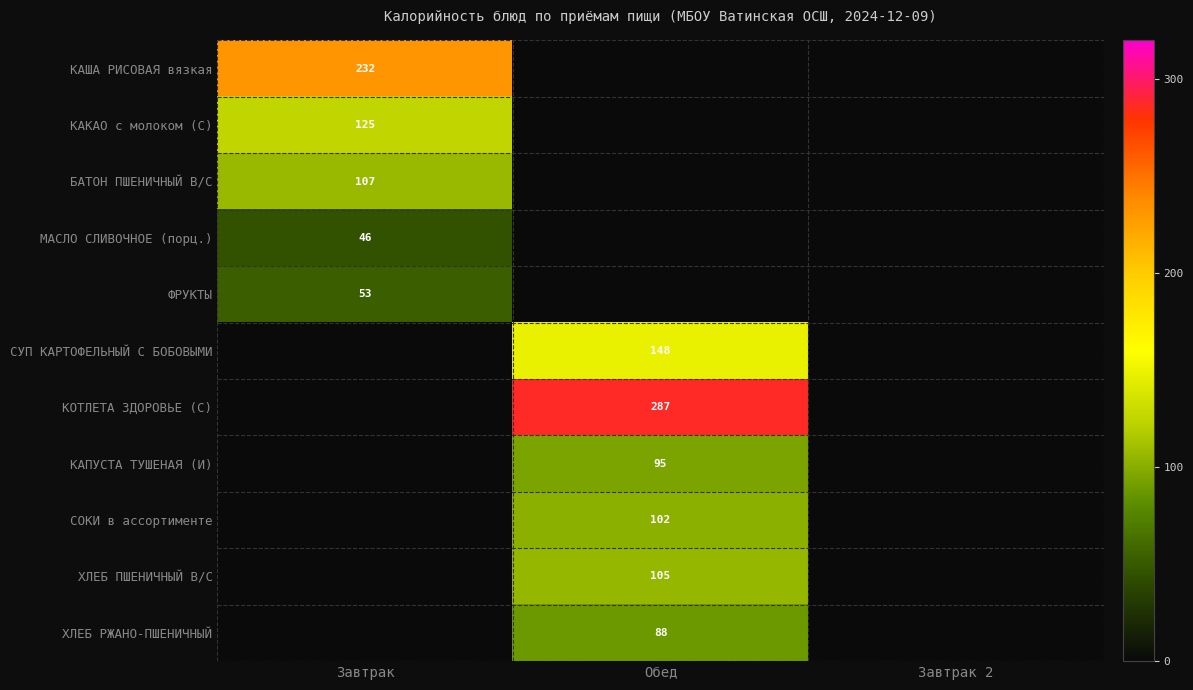

Is it true that ХЛЕБ ПШЕНИЧНЫЙ В/С equals 178 at Обед?

False